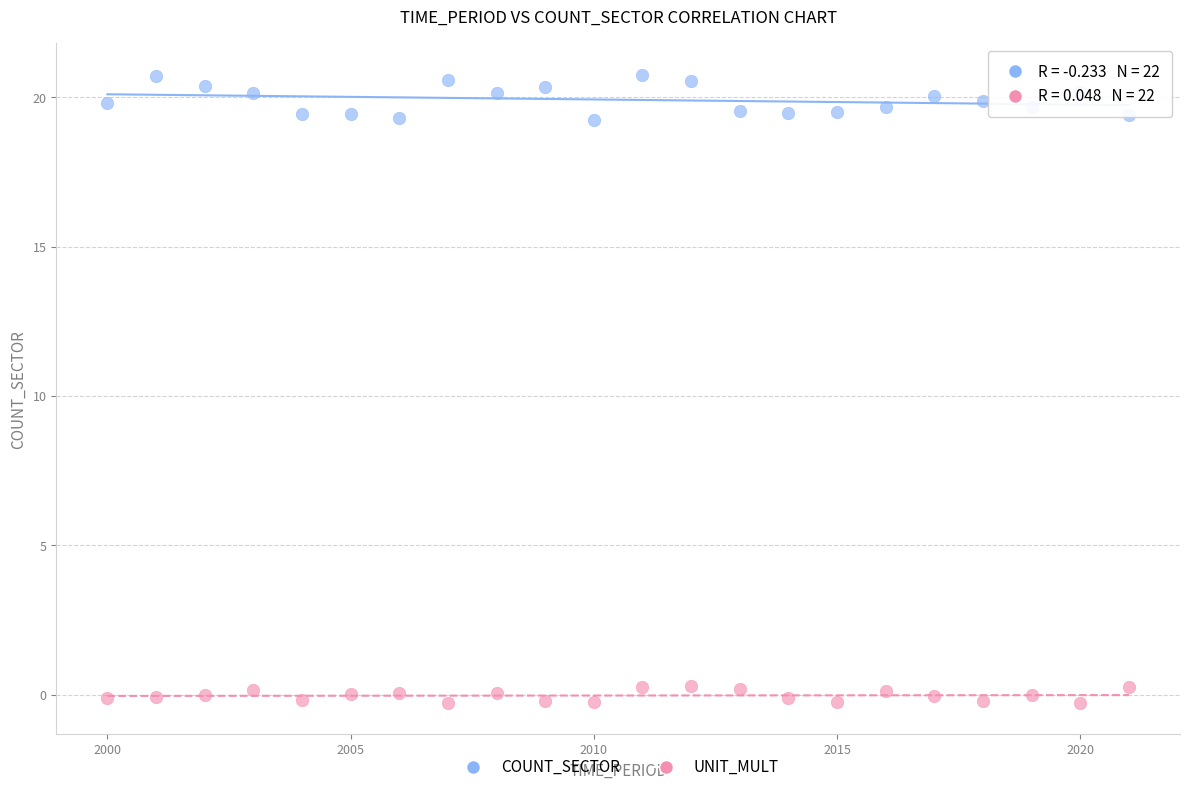

Which series reaches the maximum Y coordinate?

COUNT_SECTOR